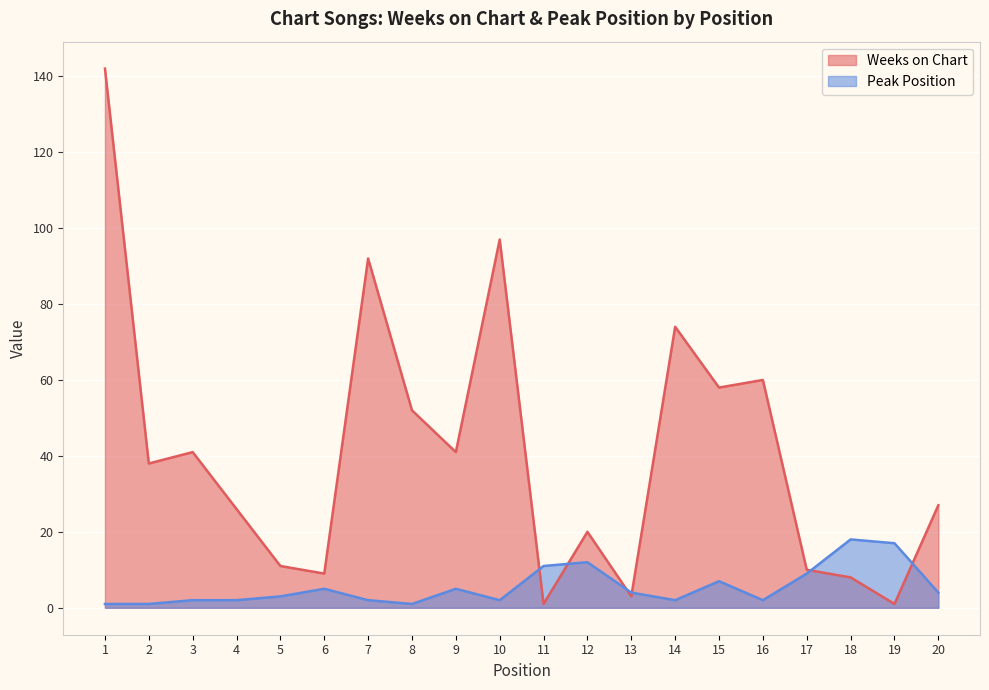

How many data points in Peak Position are less than 4?

10